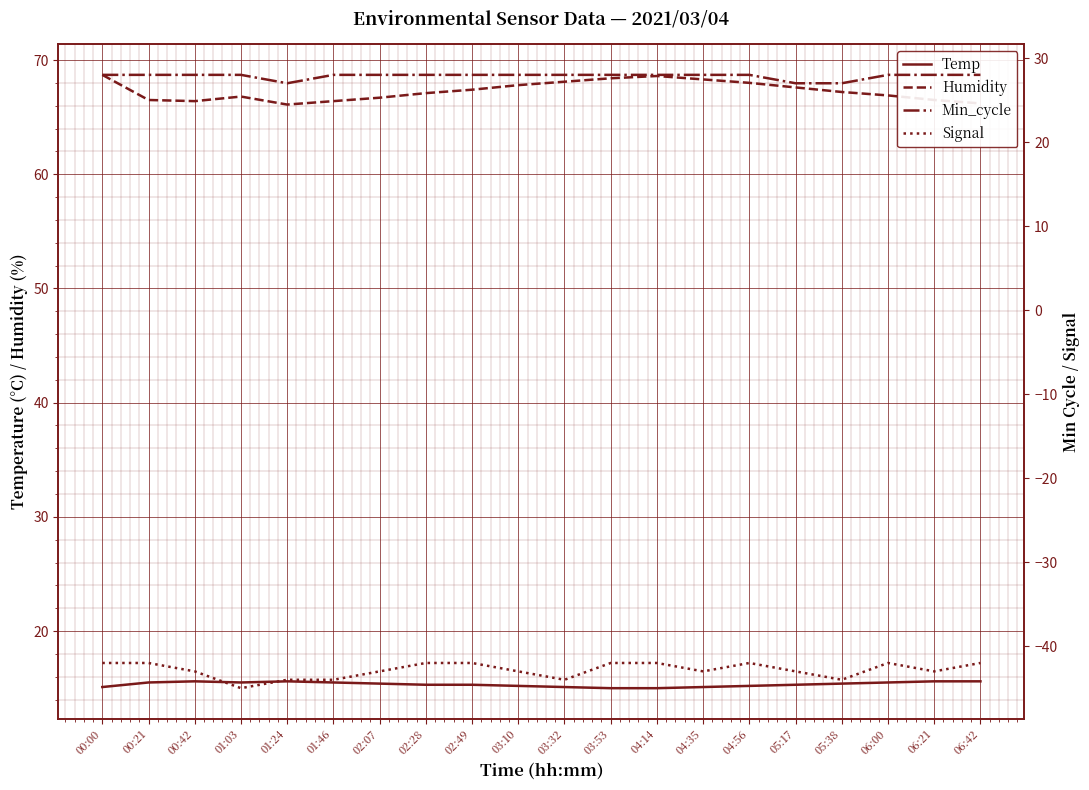

True or false: Humidity and Min_cycle cross at least once.

False